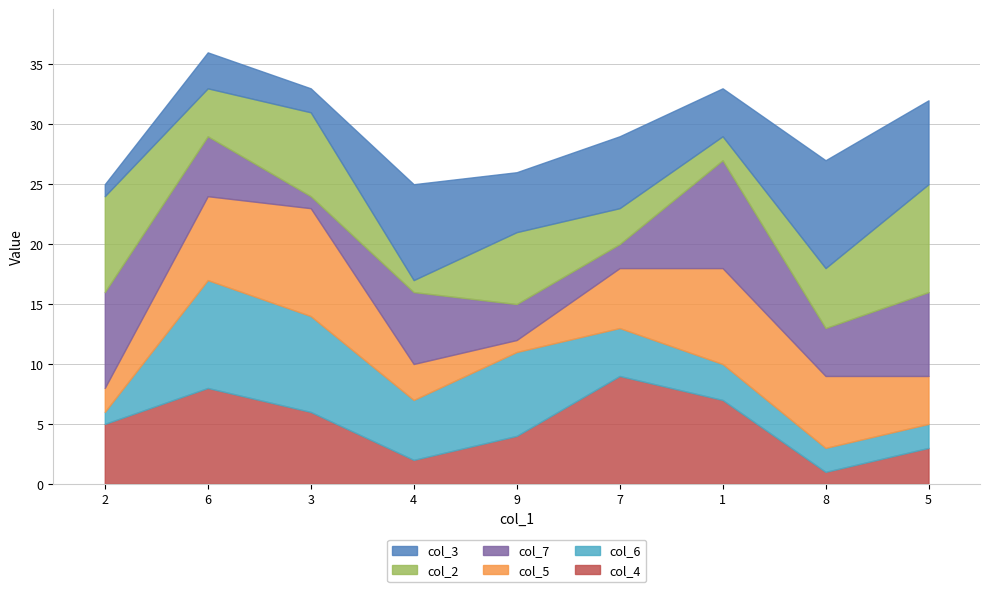

Is it true that col_4 equals 7 at 1?

True